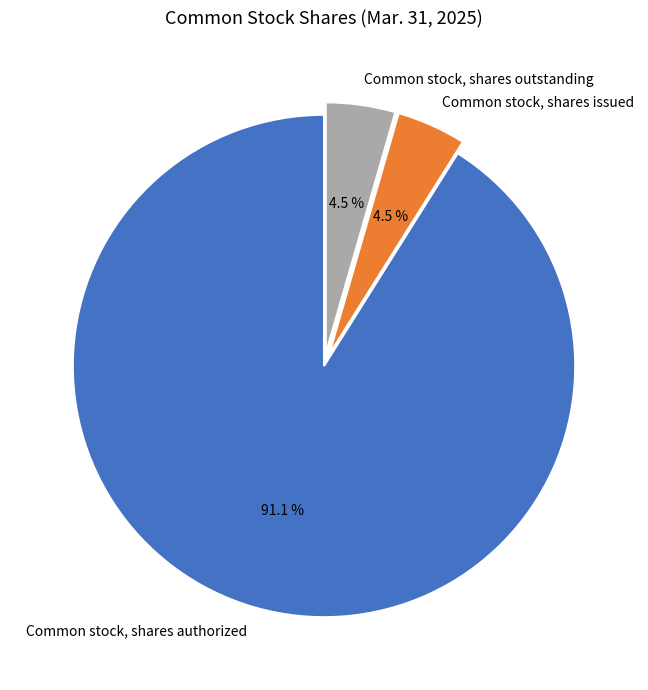

What is the largest slice in the pie chart?

Common stock, shares authorized